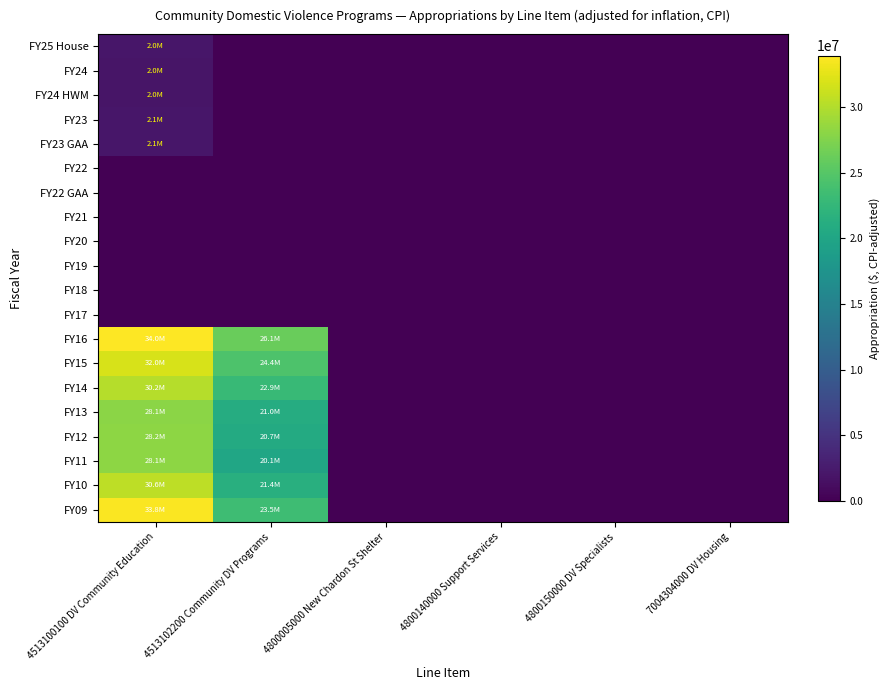

Rank the series by their maximum value, from highest to lowest.

FY16, FY09, FY15, FY10, FY14, FY12, FY11, FY13, FY23, FY23 GAA, FY25 House, FY24, FY24 HWM, FY22, FY22 GAA, FY21, FY20, FY19, FY18, FY17